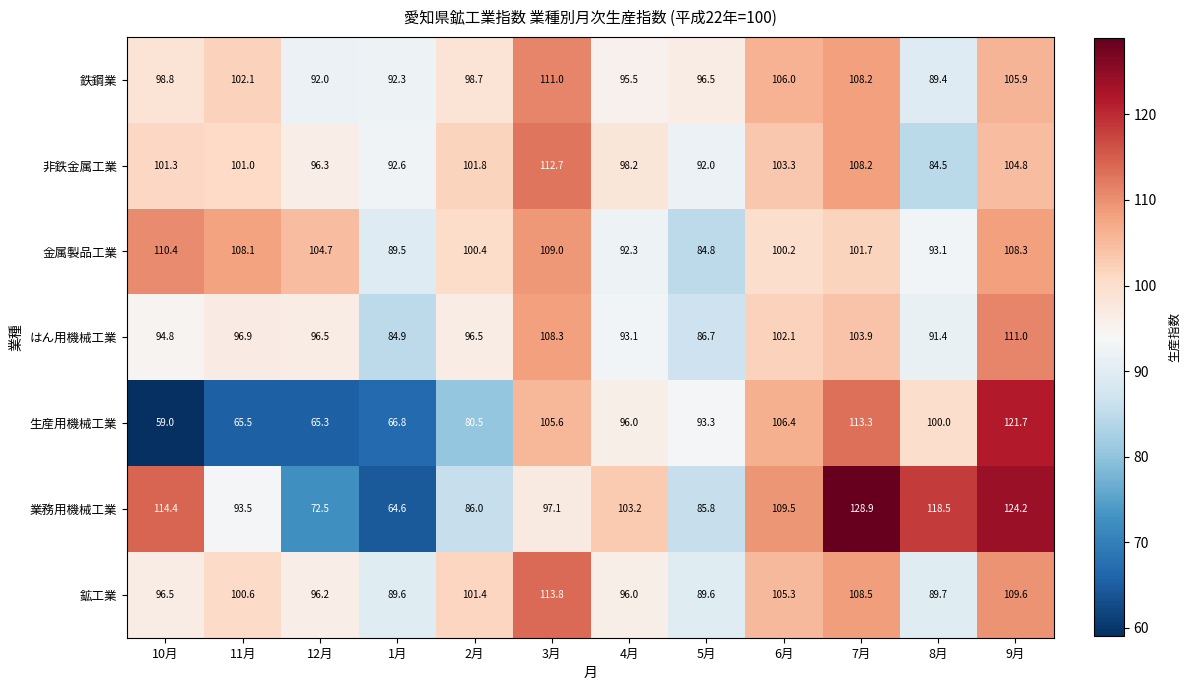

True or false: 生産用機械工業 has a value of 93.3 at 5月.

True